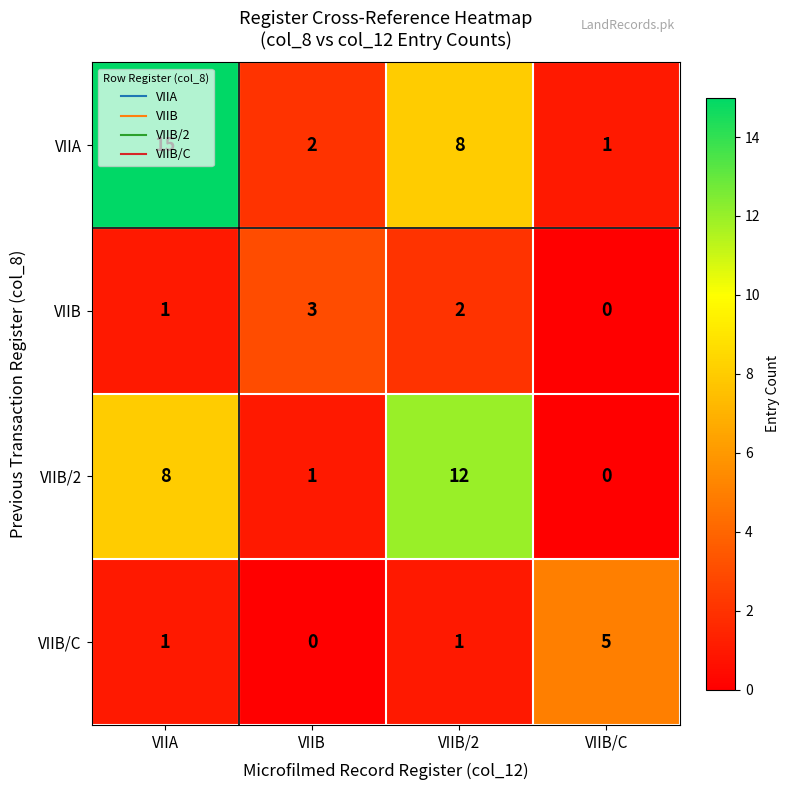

Is the value of VIIB at VIIB/C greater than the value of VIIB/C at VIIB/C?

No